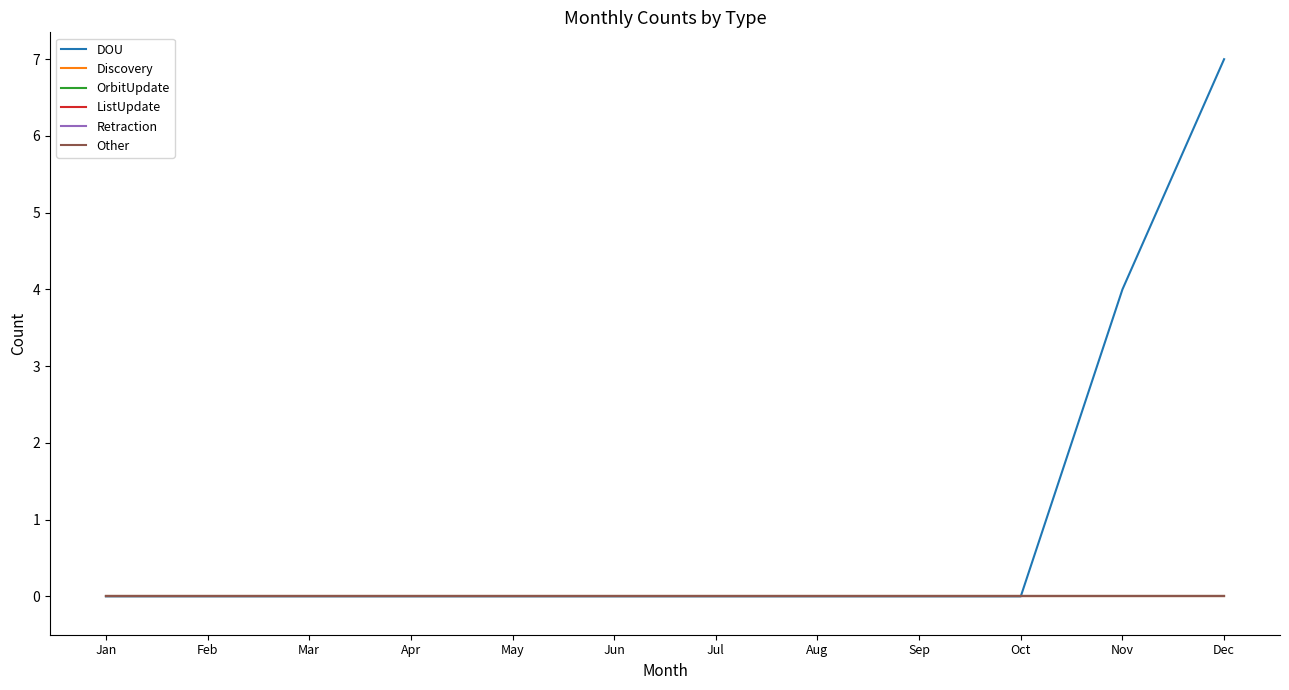

Reading left to right, list all the values displayed in this chart.

DOU: 0	0	0	0	0	0	0	0	0	0	4	7
Discovery: 0	0	0	0	0	0	0	0	0	0	0	0
OrbitUpdate: 0	0	0	0	0	0	0	0	0	0	0	0
ListUpdate: 0	0	0	0	0	0	0	0	0	0	0	0
Retraction: 0	0	0	0	0	0	0	0	0	0	0	0
Other: 0	0	0	0	0	0	0	0	0	0	0	0